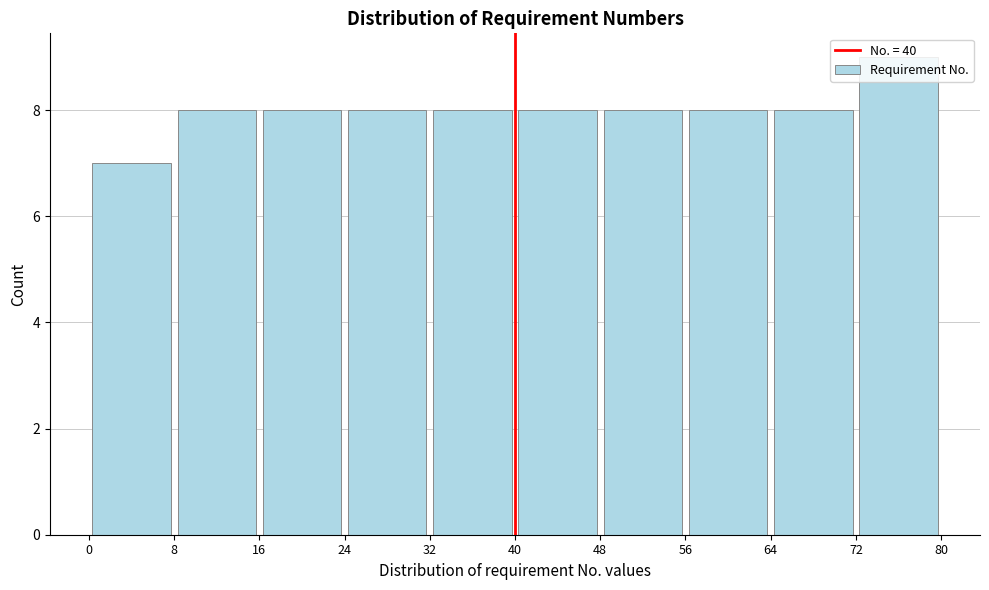

Reading left to right, transcribe this chart: for each bar, give the range it covers on the x-axis and its height. The values are not printed on the chart, so give them approximately, as read against the axis.

0 to 8: 7
8 to 16: 8
16 to 24: 8
24 to 32: 8
32 to 40: 8
40 to 48: 8
48 to 56: 8
56 to 64: 8
64 to 72: 8
72 to 80: 9